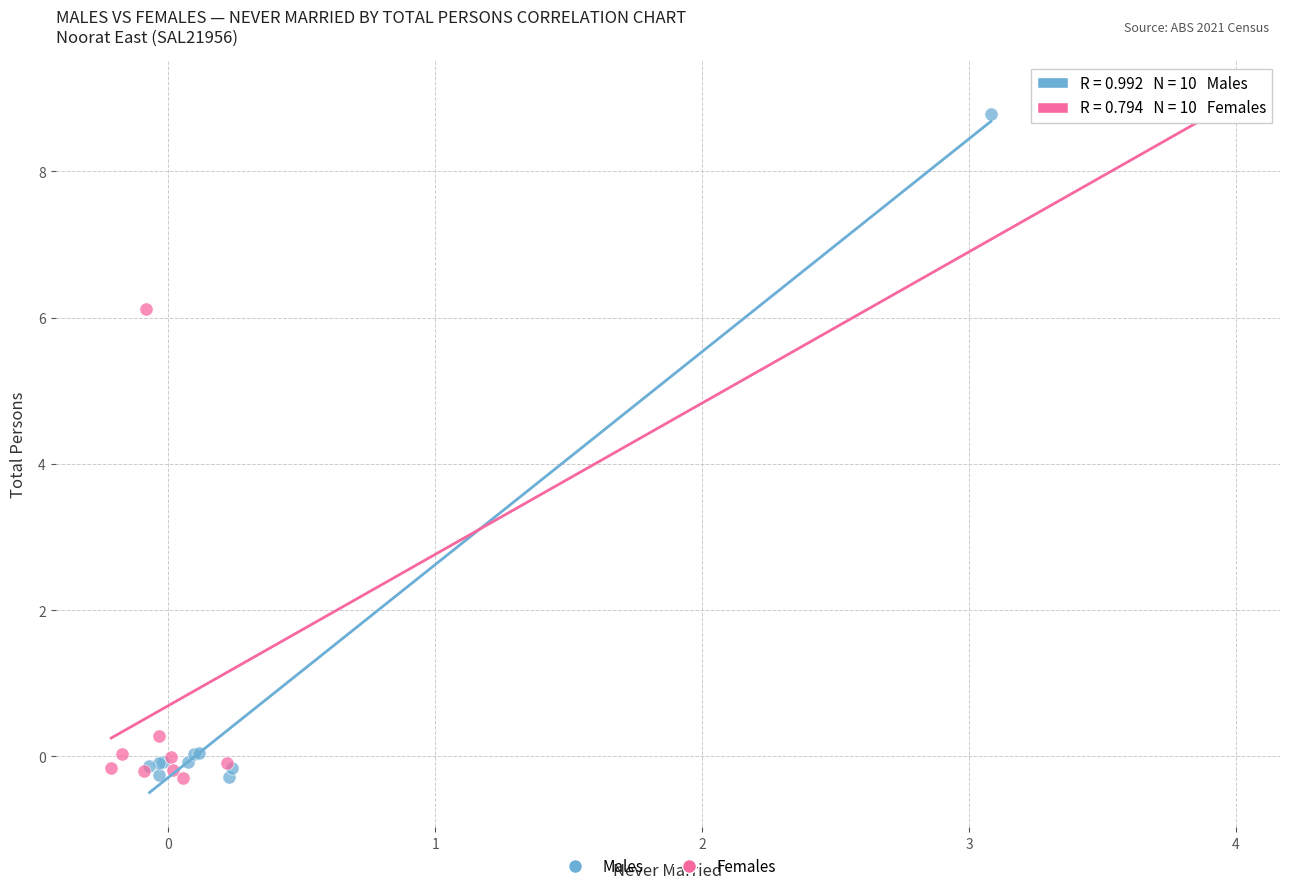

Which series contains the highest Y value?

Females